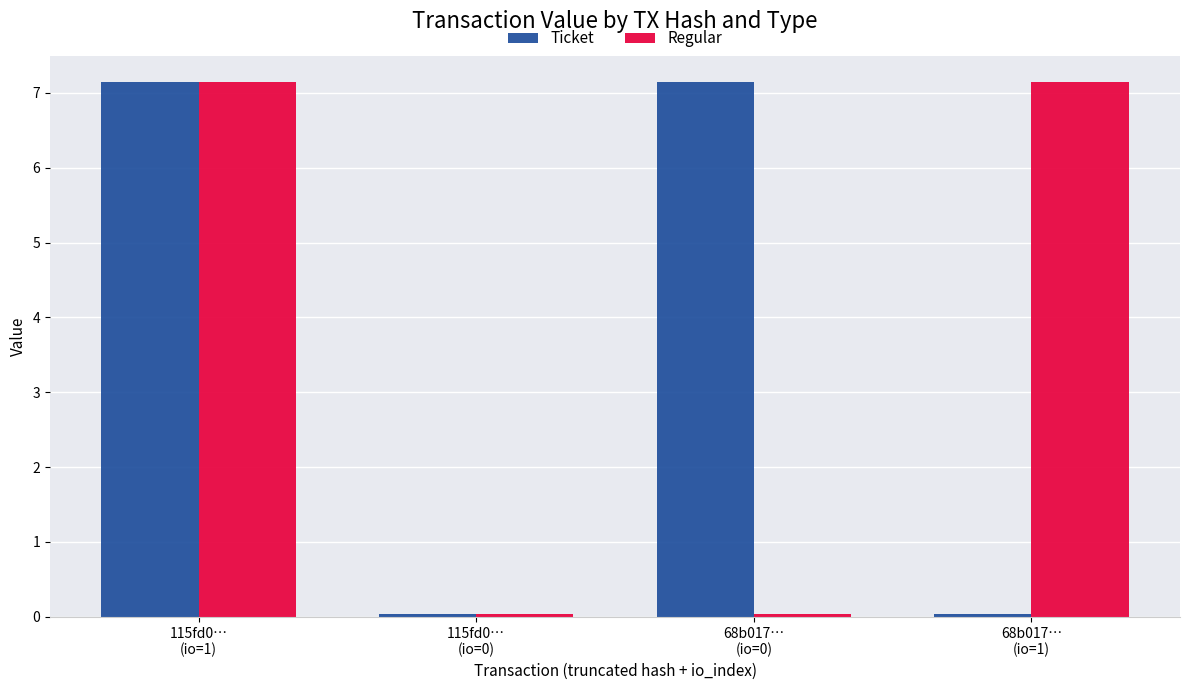

Count the number of categories in the chart.

4